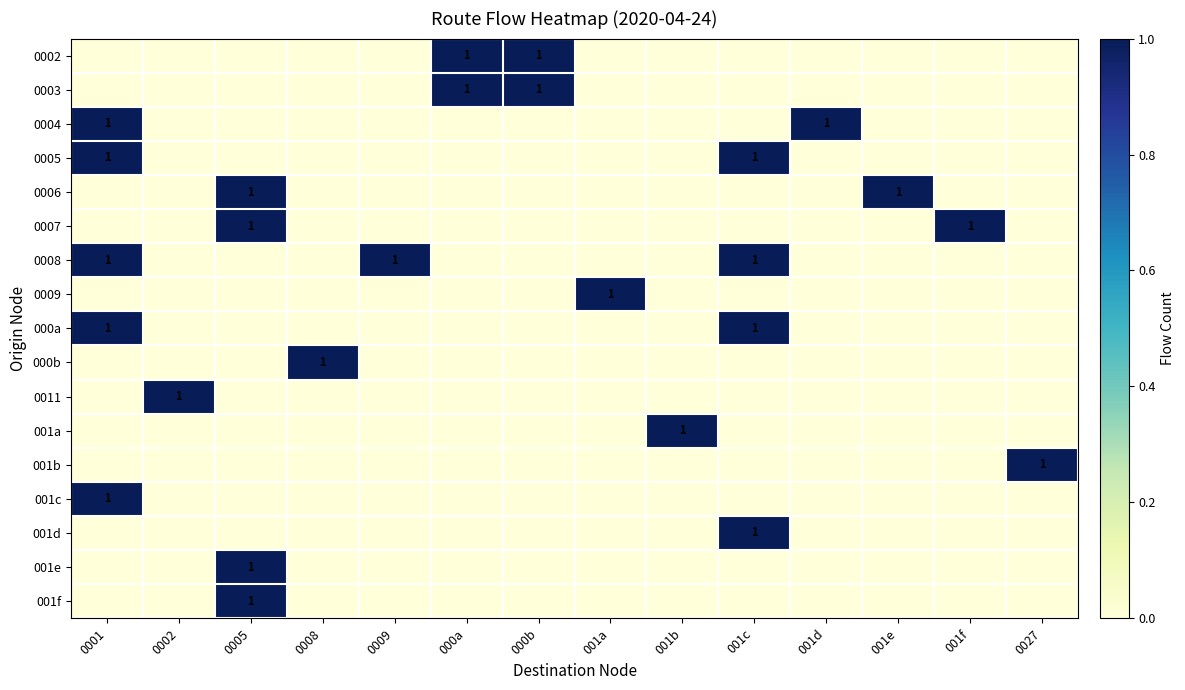

The value of 0008 at 0001 is 1. True or false?

True